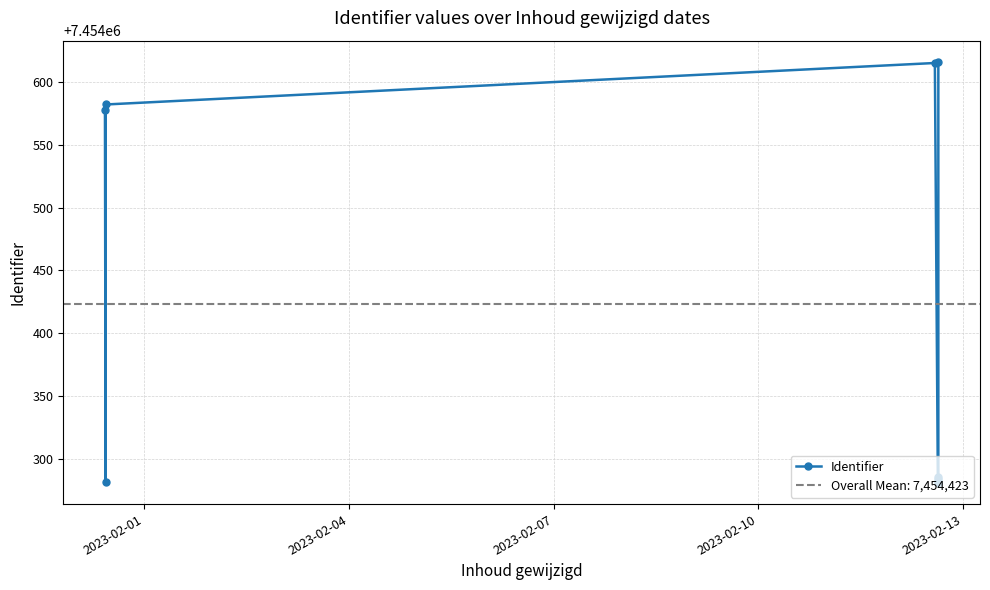

What is the value of the 3rd point from the left?

7454582